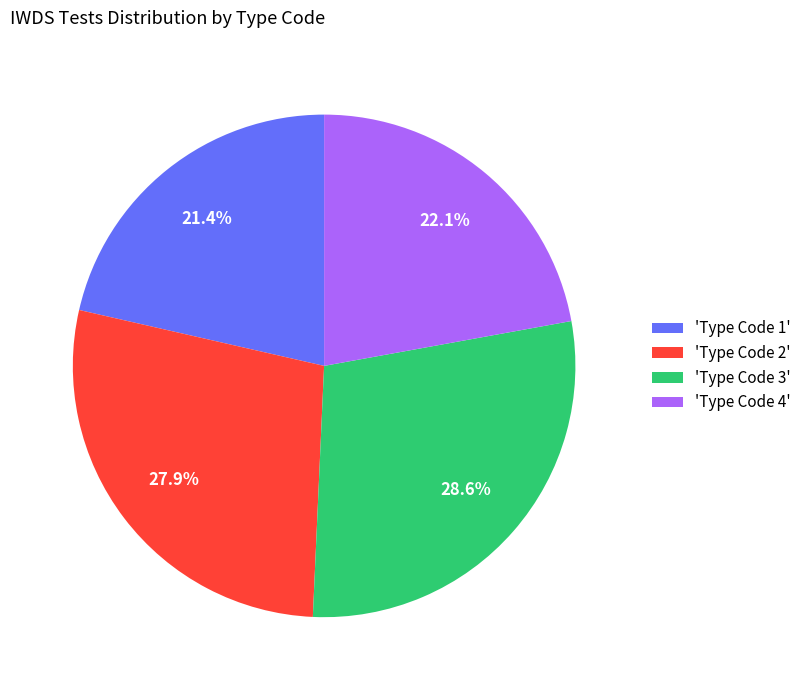

How many segments does this pie chart have?

4